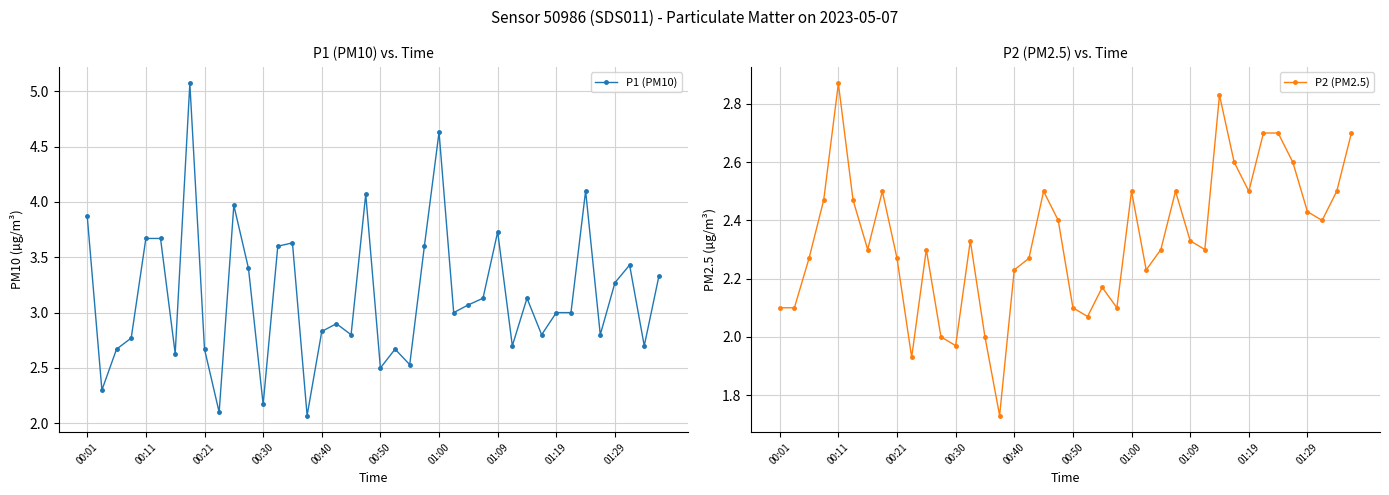

What is the highest value of the P1 (PM10) series?

5.1